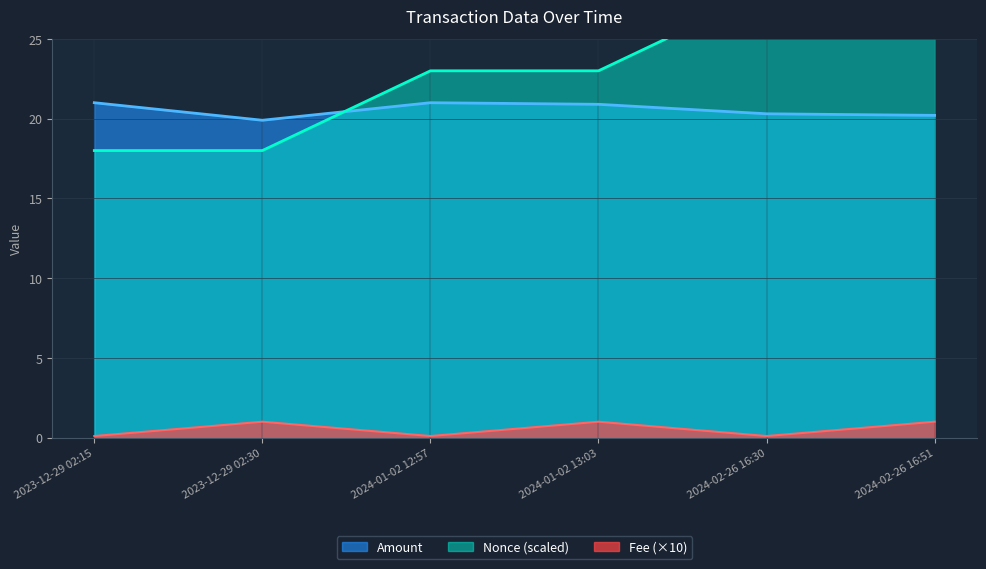

Which label corresponds to the largest value in the chart?

2024-02-26 16:30